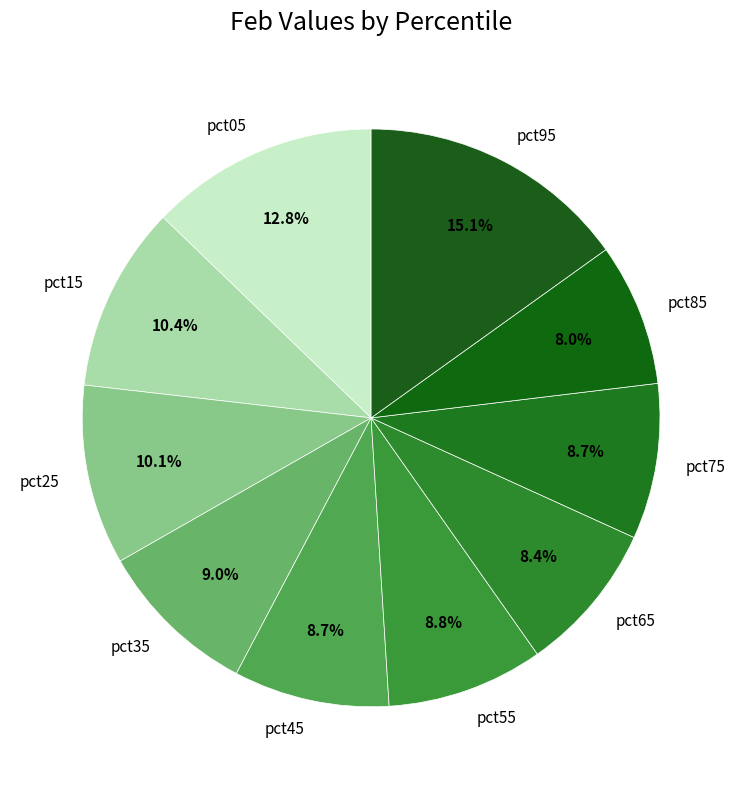

To the nearest percent, what is the average slice percentage?

10%